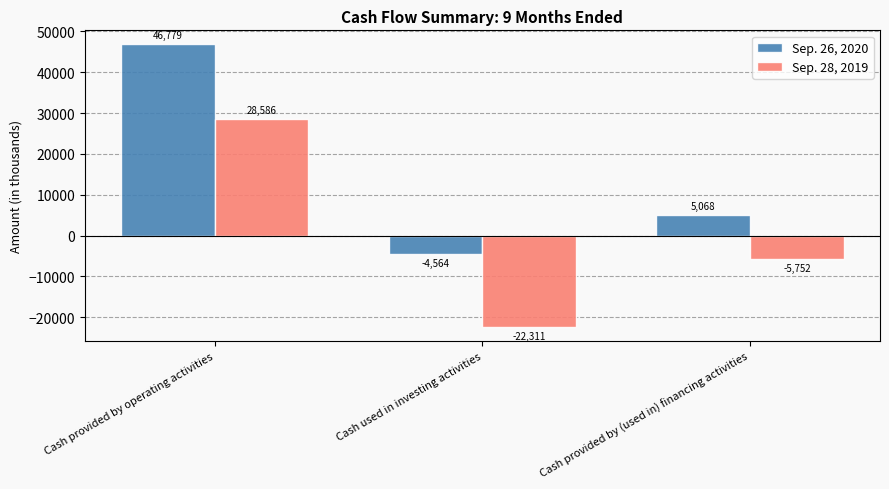

Which series has the largest total across all categories?

Sep. 26, 2020